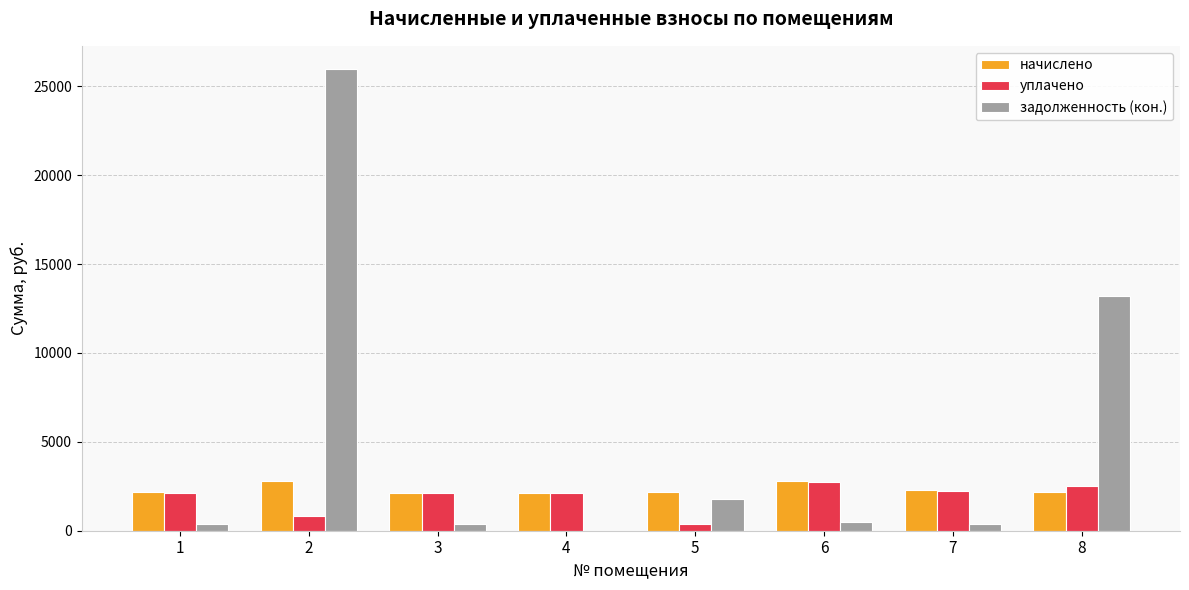

What are all the series names shown in the legend?

начислено, уплачено, задолженность (кон.)